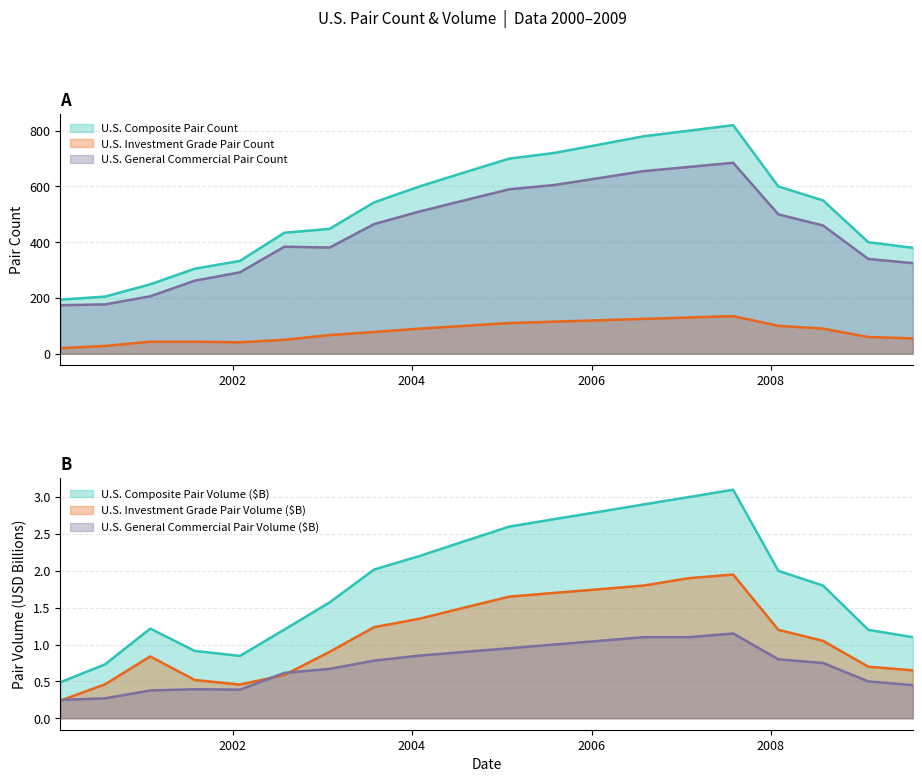

Which series has the largest total across all categories?

U.S. Composite Pair Count